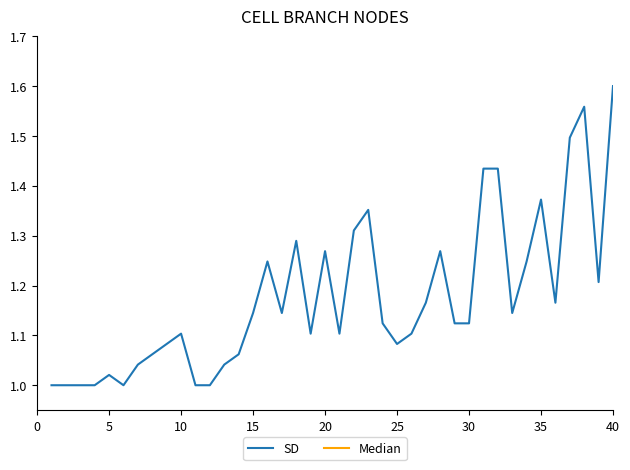

What are all the series names shown in the legend?

SD, Median